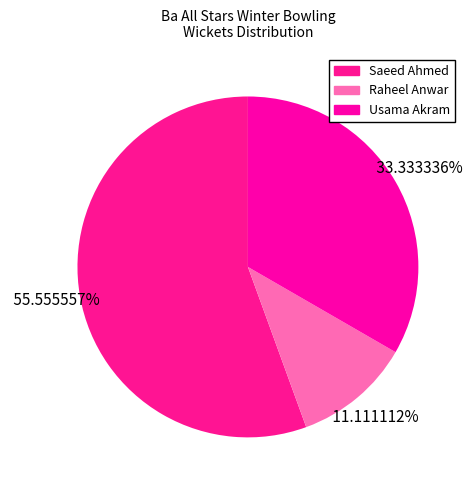

How many segments does this pie chart have?

3